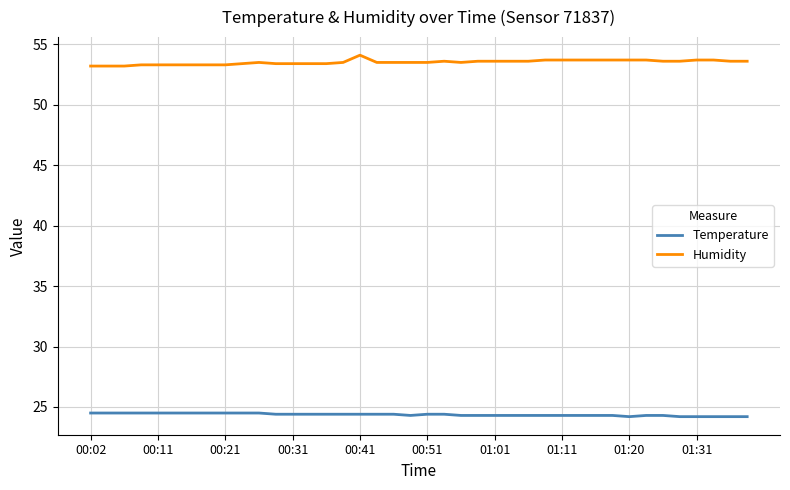

Which series has the largest total across all categories?

Humidity